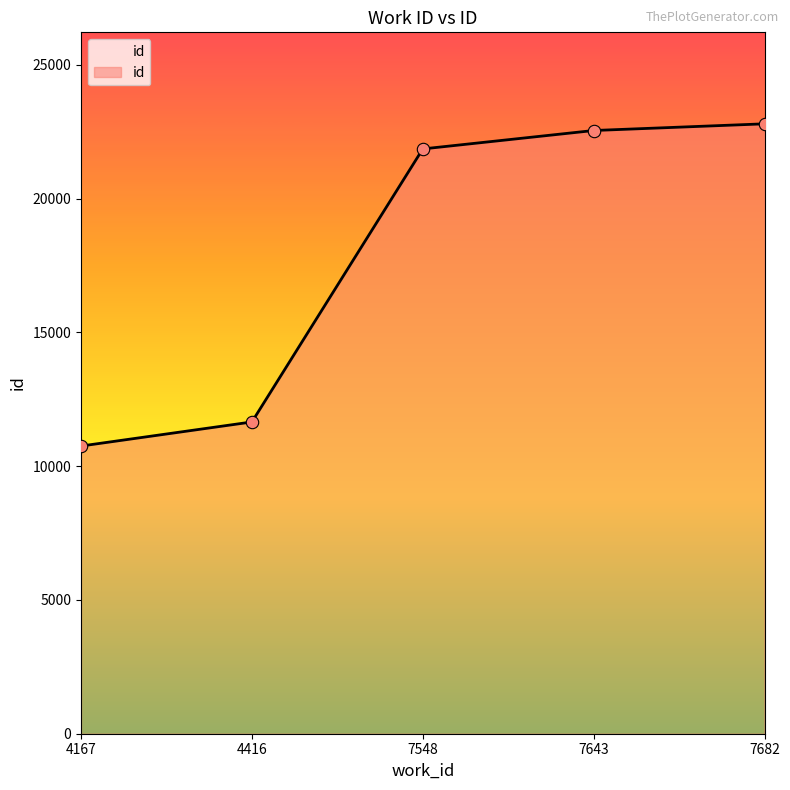

What is the change in value from 4167 to 7643?

+11791